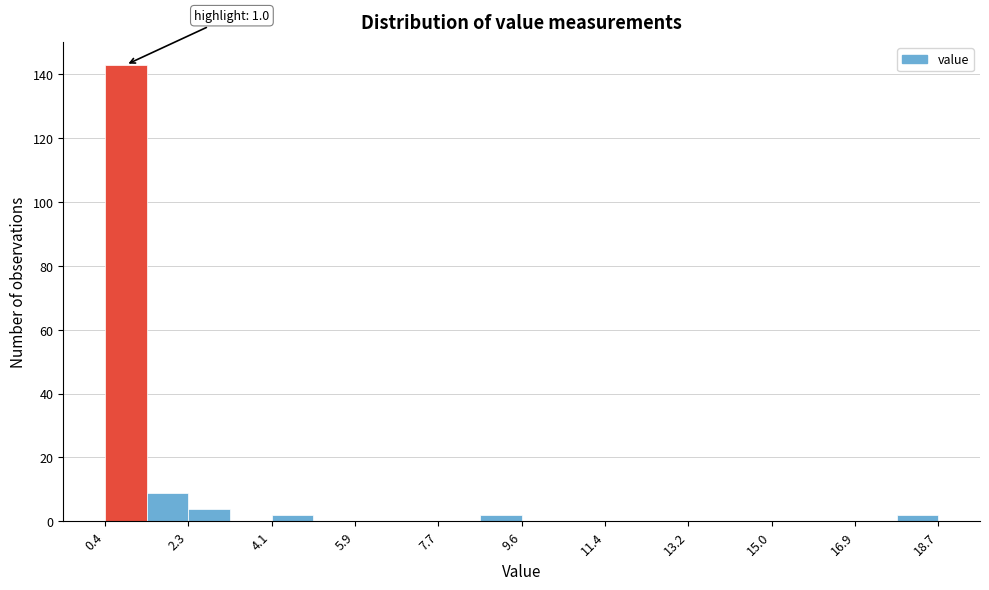

Over which range of the x-axis is the bar tallest?

0.4 to 1.4